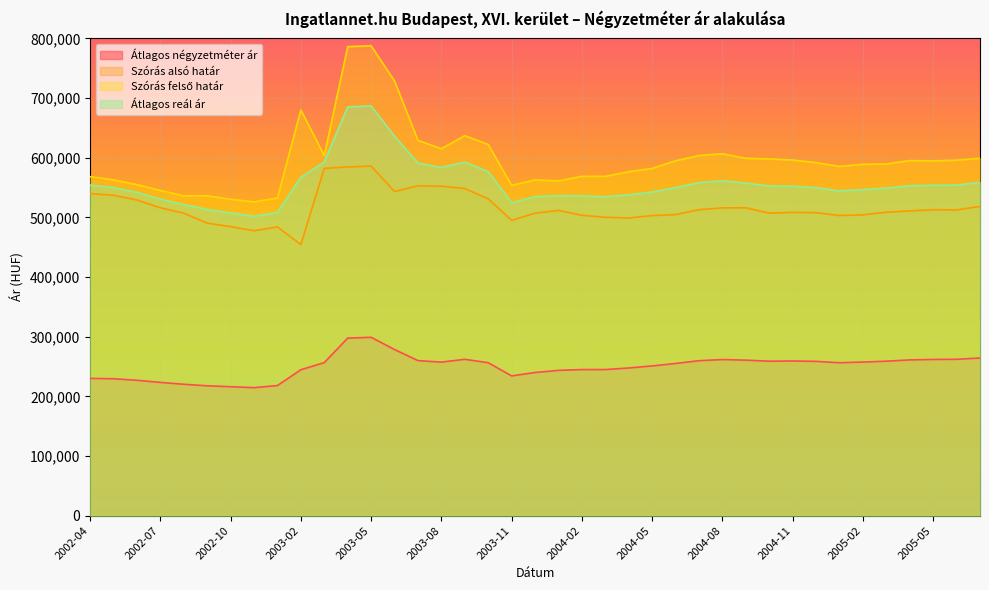

What is the average value of the Szórás alsó határ series?

516996